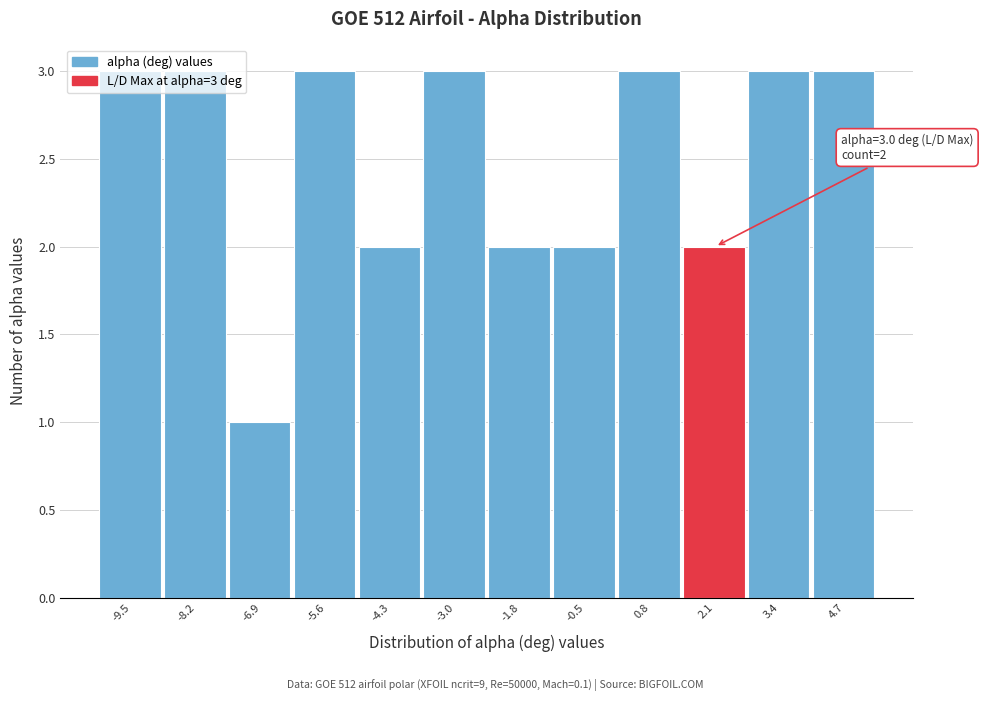

What is the sum of the values at 0.8 and -6.9?

4